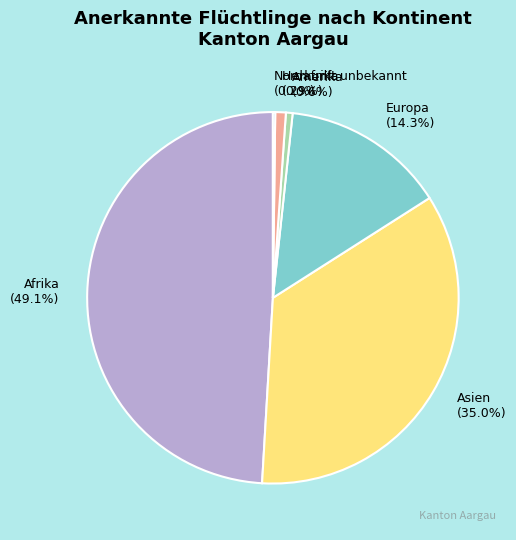

Does Afrika (49.1%) represent more than half of the total?

No